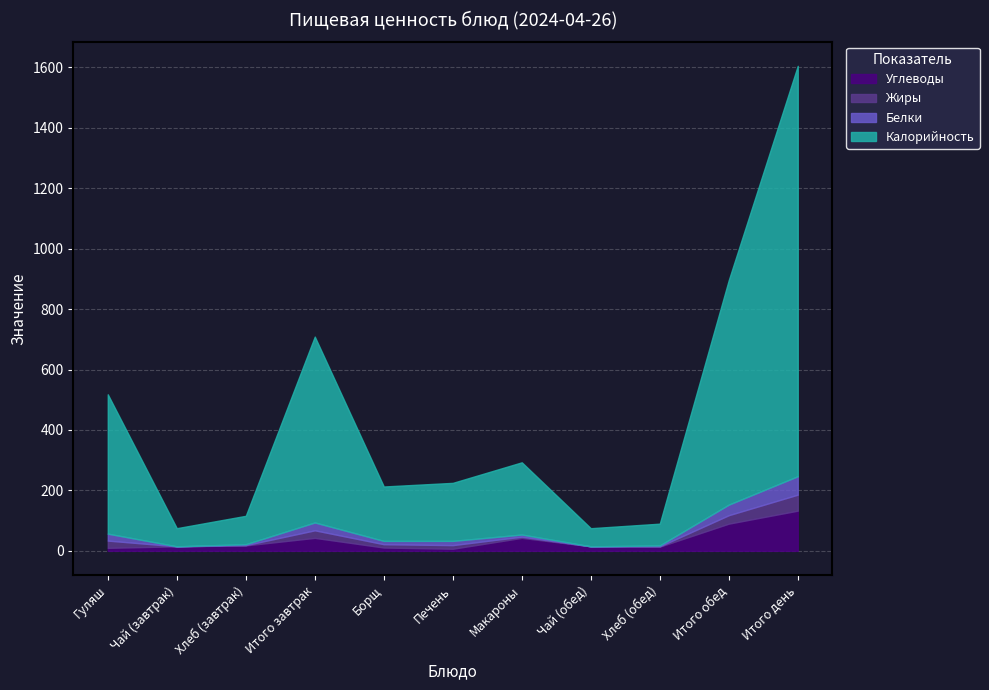

Between Гуляш and Хлеб (обед), which series saw the biggest shift?

Калорийность